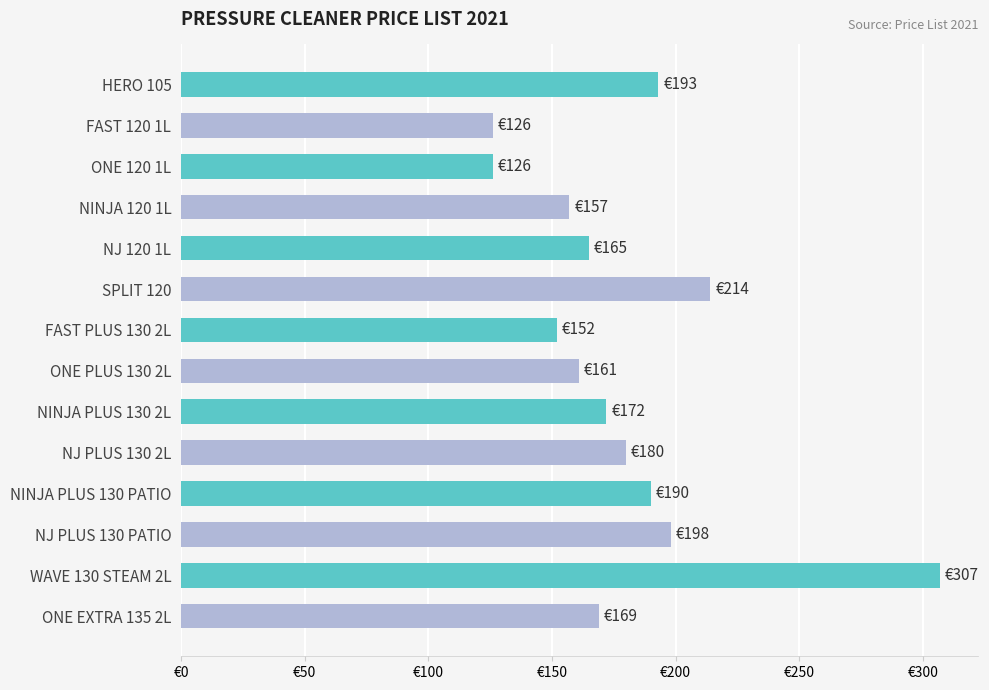

How many series are shown in this chart?

1